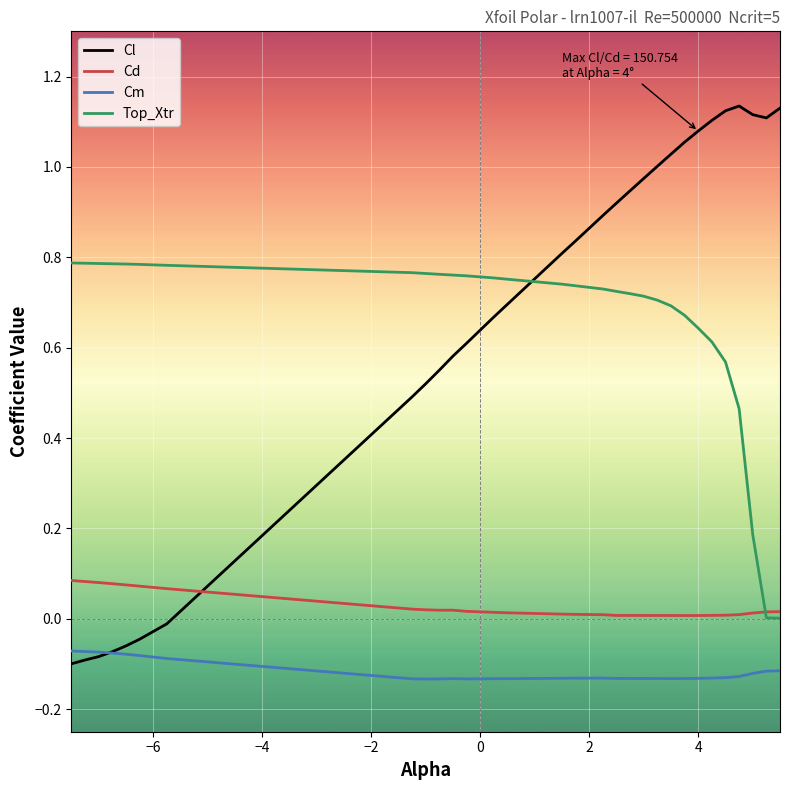

At how many categories does at least one series exceed 0?

30